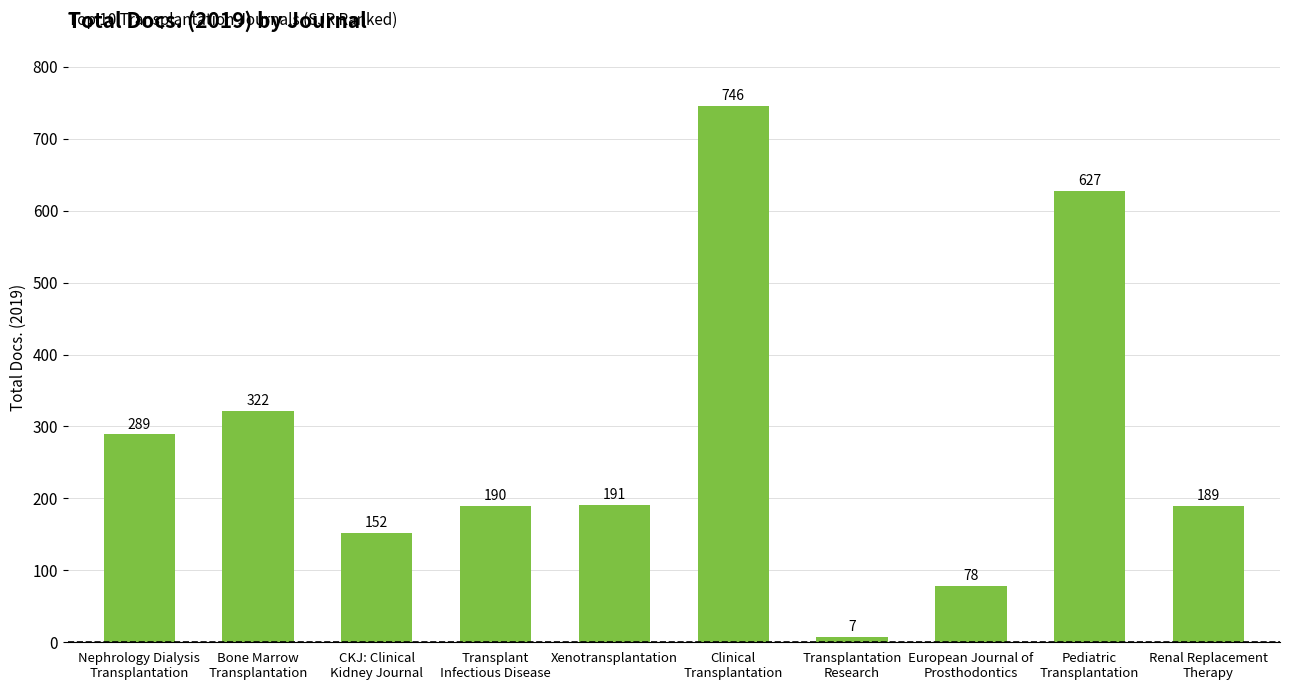

Reading left to right, what are all the values shown in this chart?

Nephrology Dialysis
Transplantation=289	Bone Marrow
Transplantation=322	CKJ: Clinical
Kidney Journal=152	Transplant
Infectious Disease=190	Xenotransplantation=191	Clinical
Transplantation=746	Transplantation
Research=7	European Journal of
Prosthodontics=78	Pediatric
Transplantation=627	Renal Replacement
Therapy=189